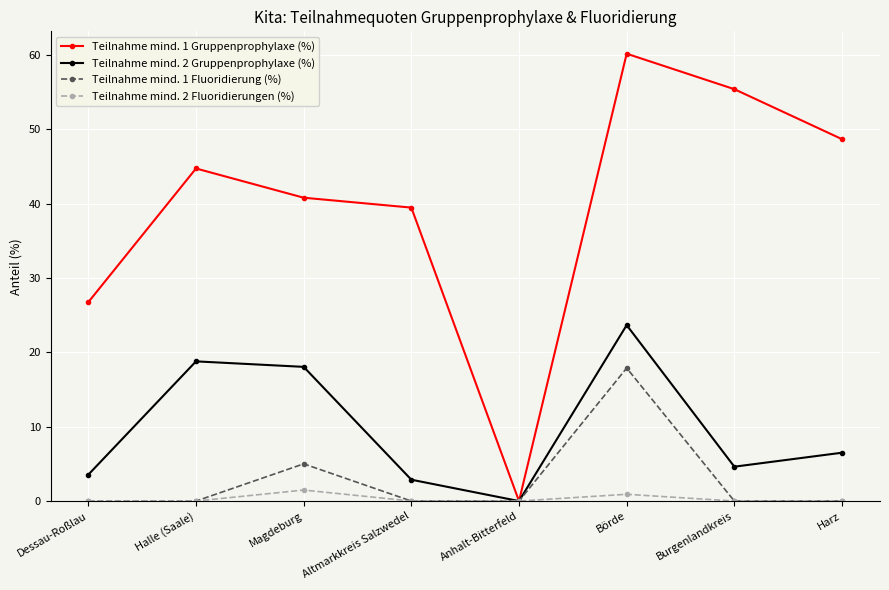

What is the label of the 8th point from the left?

Harz